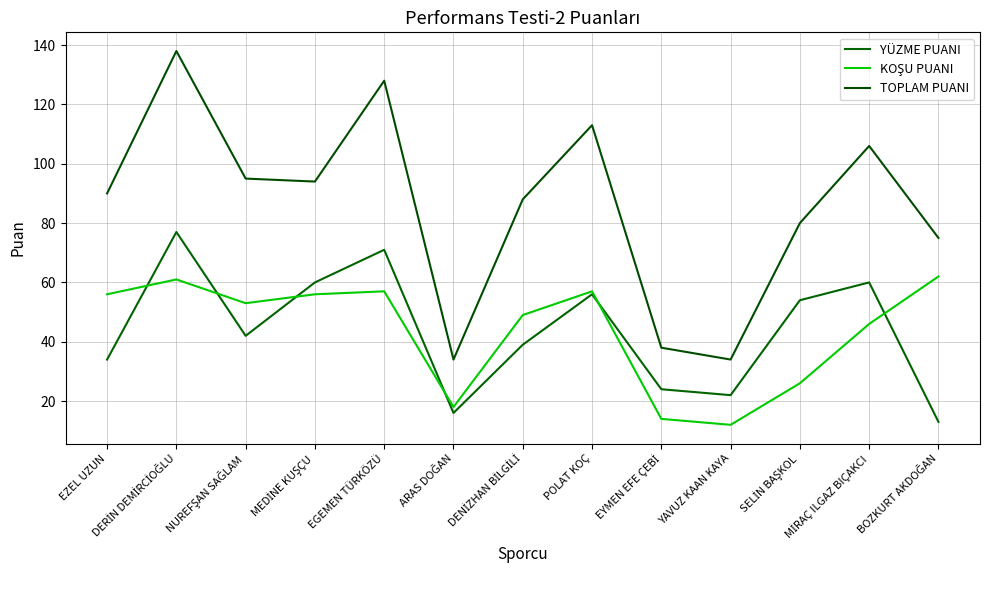

What position from the right is DERİN DEMİRCİOĞLU?

12